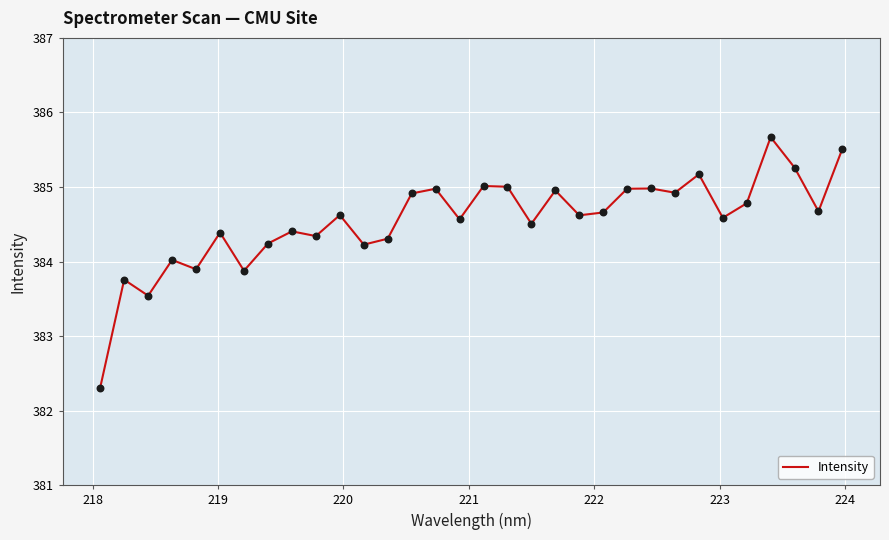

What is the difference between the maximum and minimum values?

3.4